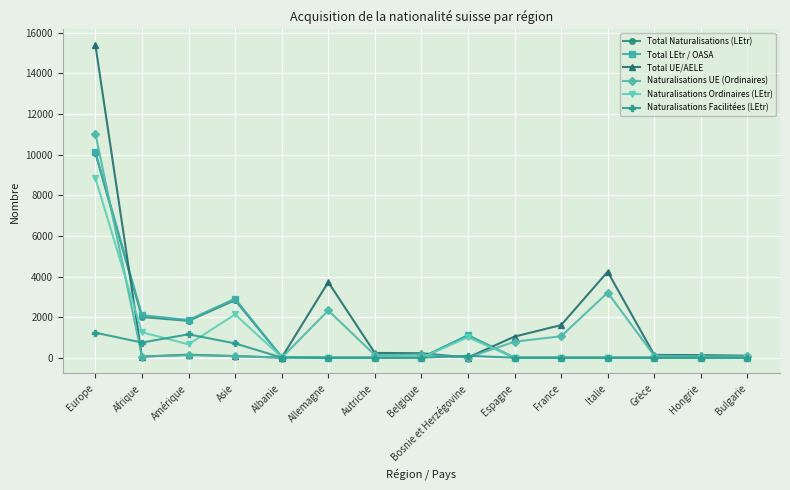

What is the maximum value shown in the chart?

15406